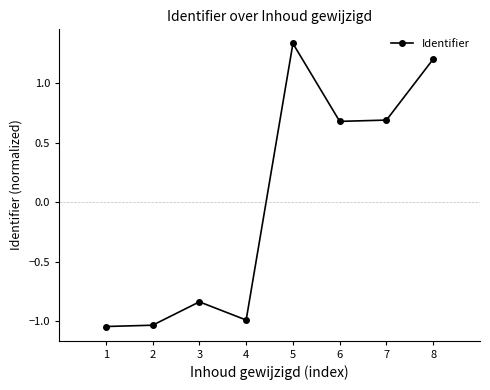

What is the value of the 6th point from the left?

0.7